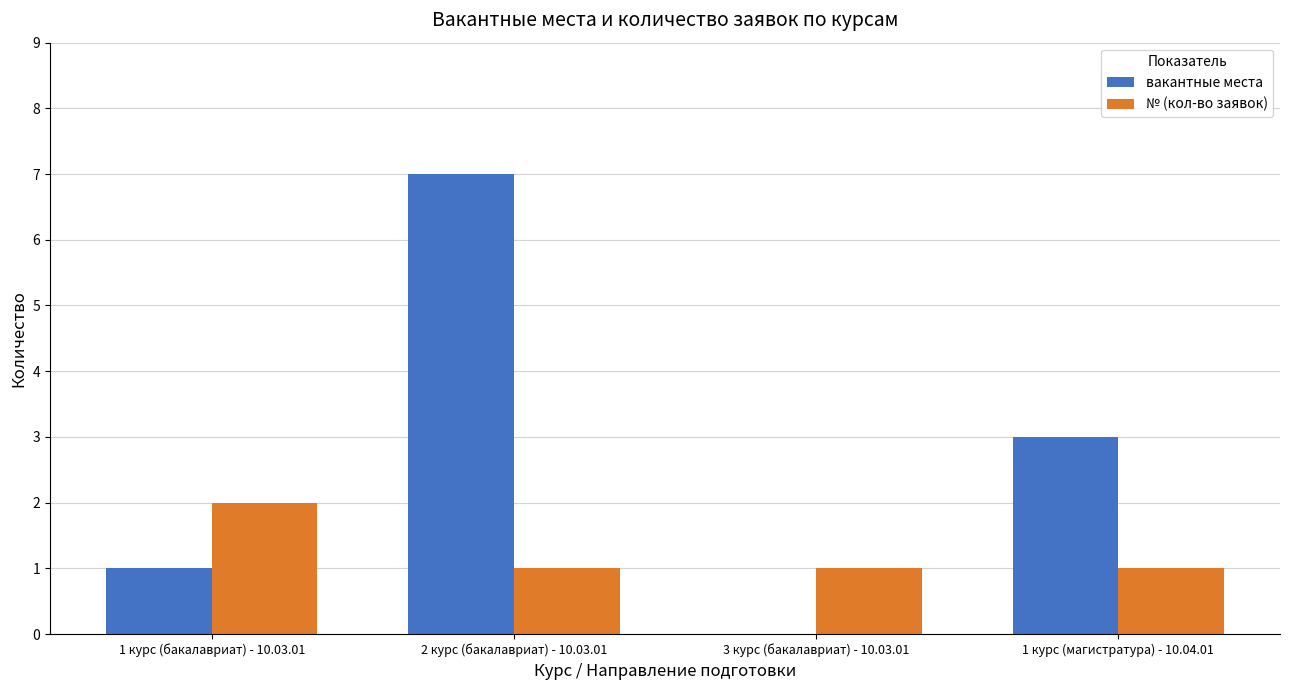

Are the bars grouped side by side (vs. stacked)?

Yes